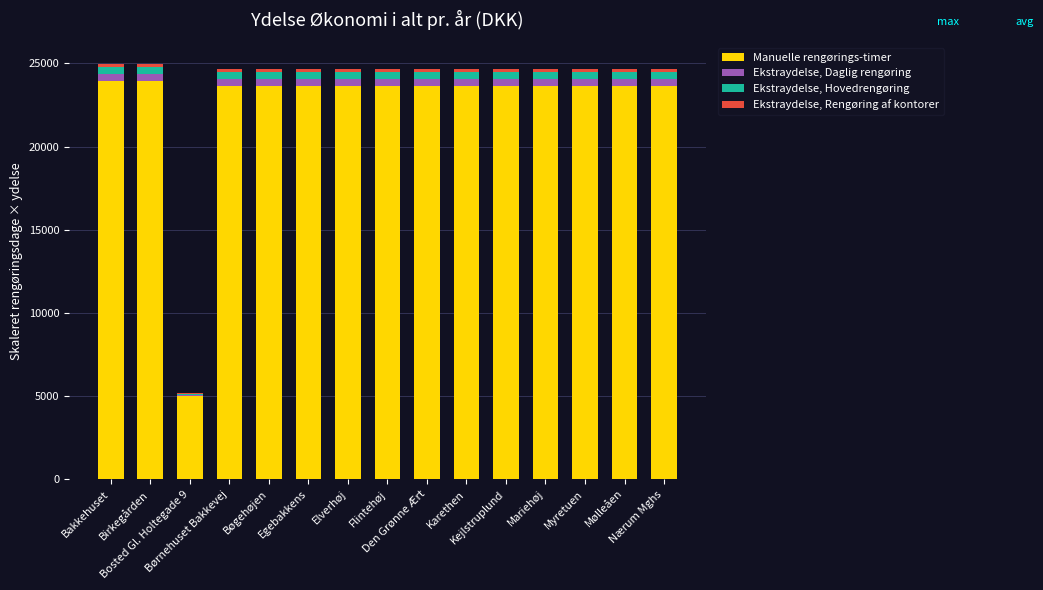

Are the bars horizontal?

No